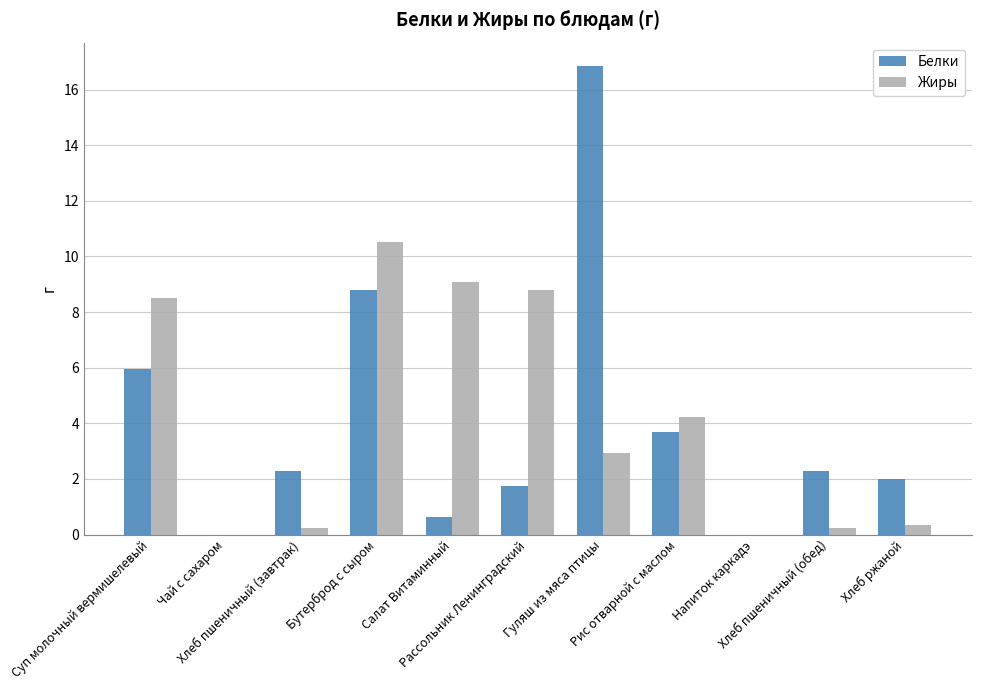

What is the highest value of the Жиры series?

10.5